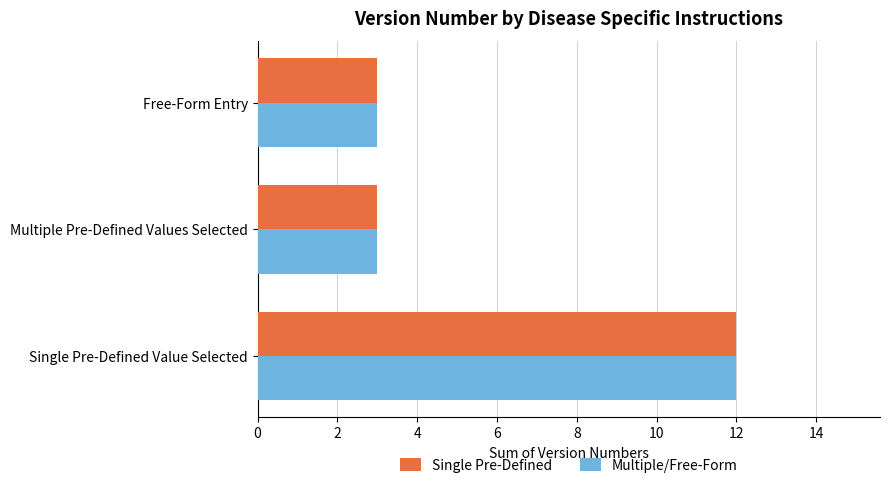

What is the difference between the maximum and minimum values in the Multiple/Free-Form series?

9